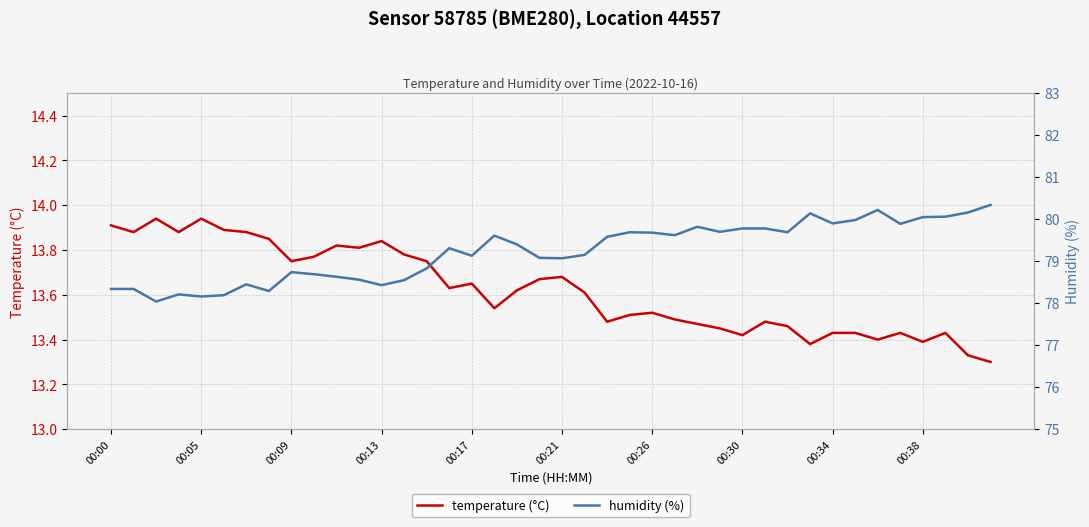

Reading left to right, list all the values displayed in this chart.

temperature (°C): 13.9	13.9	13.9	13.9	13.9	13.9	13.9	13.8	13.8	13.8	13.8	13.8	13.8	13.8	13.8	13.6	13.7	13.5	13.6	13.7	13.7	13.6	13.5	13.5	13.5	13.5	13.5	13.4	13.4	13.5	13.5	13.4	13.4	13.4	13.4	13.4	13.4	13.4	13.3	13.3
humidity (%): 78.3	78.3	78.0	78.2	78.2	78.2	78.5	78.3	78.7	78.7	78.6	78.6	78.4	78.5	78.8	79.3	79.1	79.6	79.4	79.1	79.1	79.2	79.6	79.7	79.7	79.6	79.8	79.7	79.8	79.8	79.7	80.1	79.9	80.0	80.2	79.9	80.0	80.1	80.2	80.3